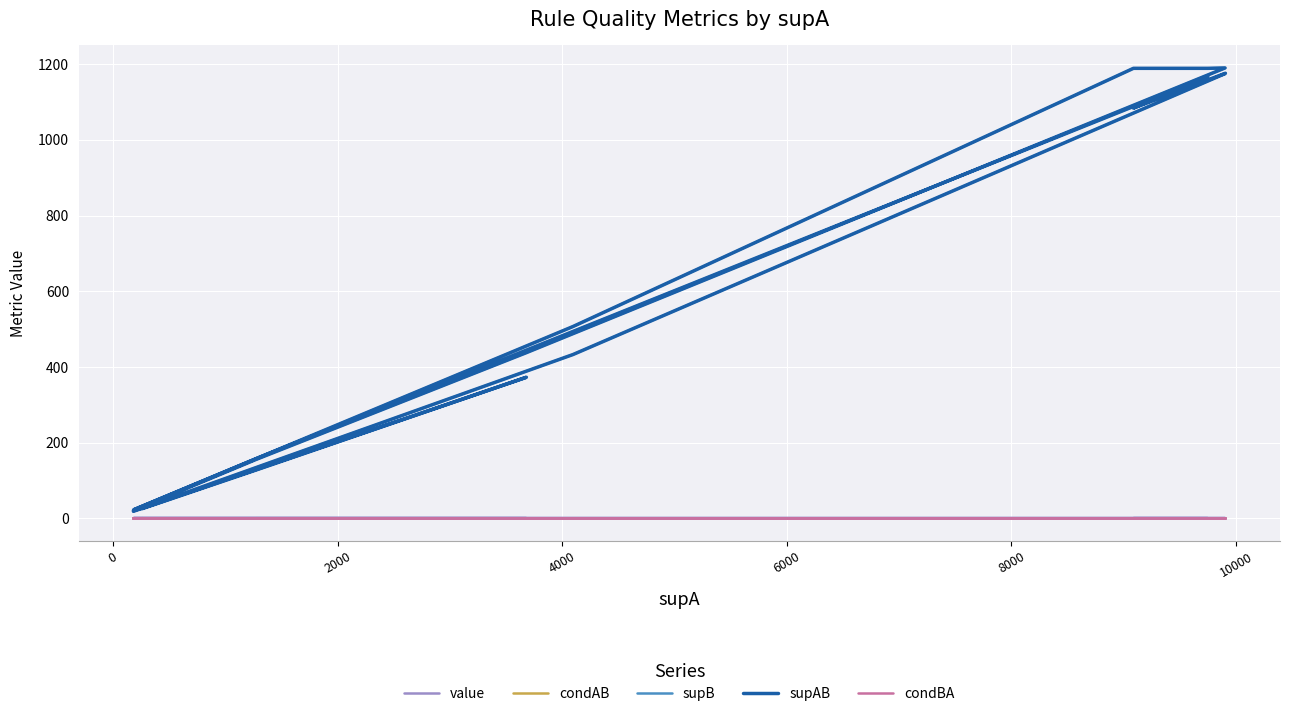

What is the smallest value displayed?

0.1